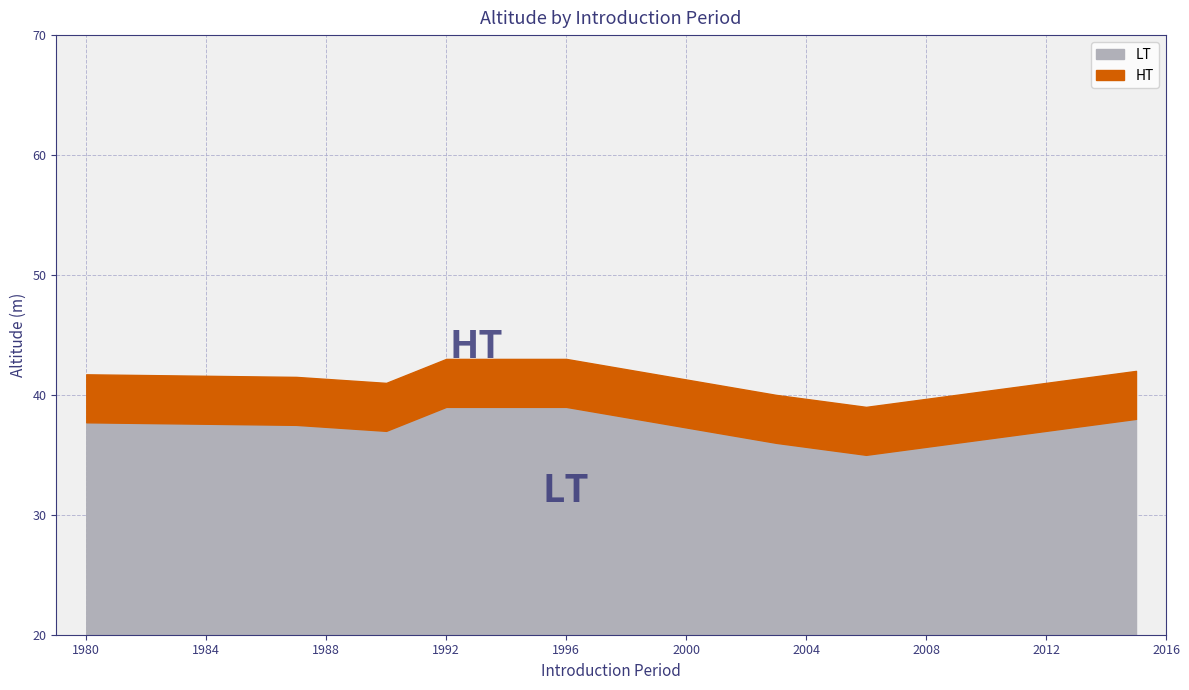

What is the highest value of the LT series?

19.0